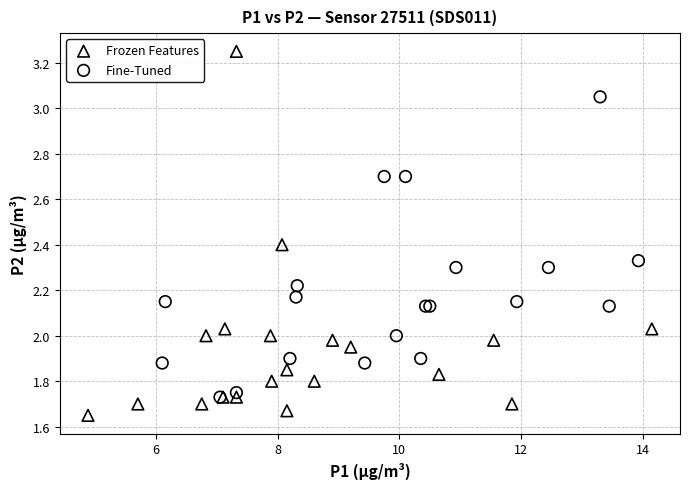

What are all the series names shown in the legend?

Frozen Features, Fine-Tuned